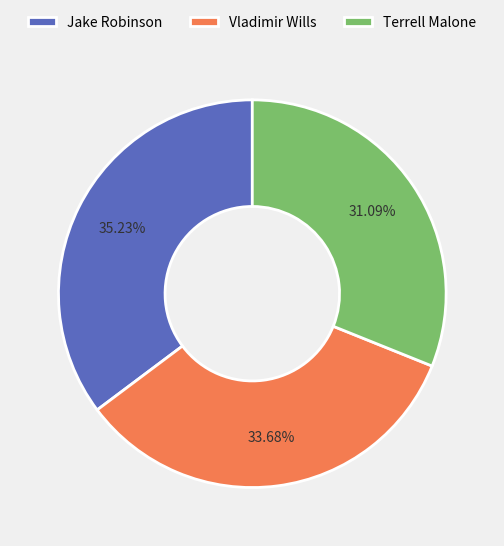

To the nearest percent, what portion does Jake Robinson represent?

35%